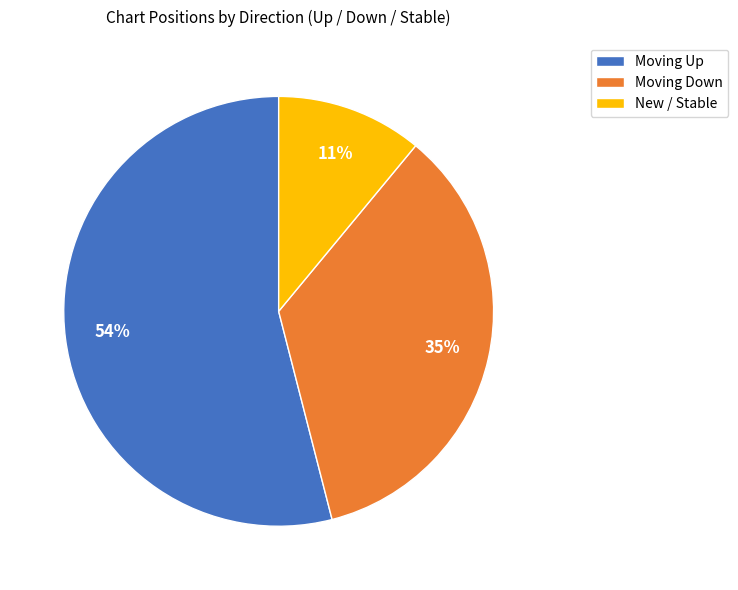

What is the ratio of the value at Moving Down to the value at Moving Up?

0.6